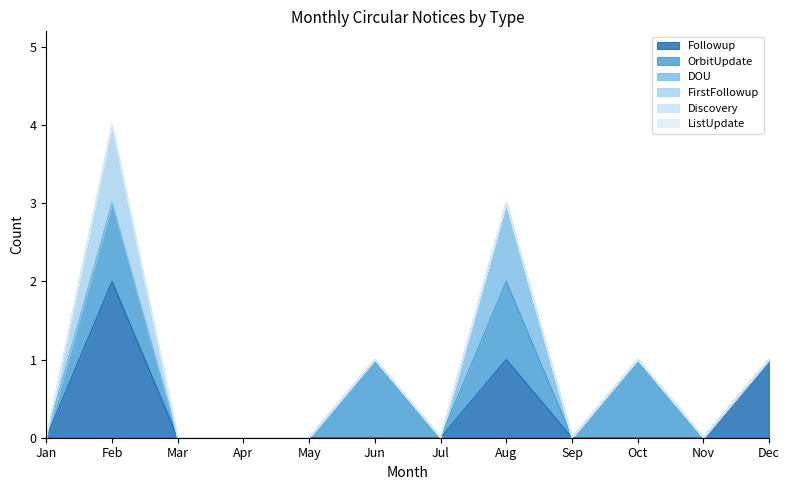

True or false: DOU and Followup cross at least once.

False